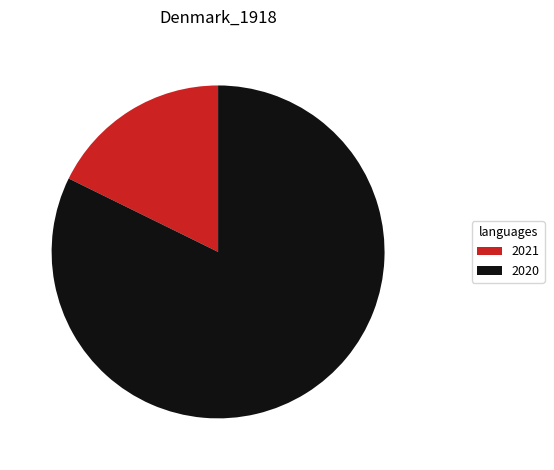

Rank the categories by value from lowest to highest.

2021, 2020